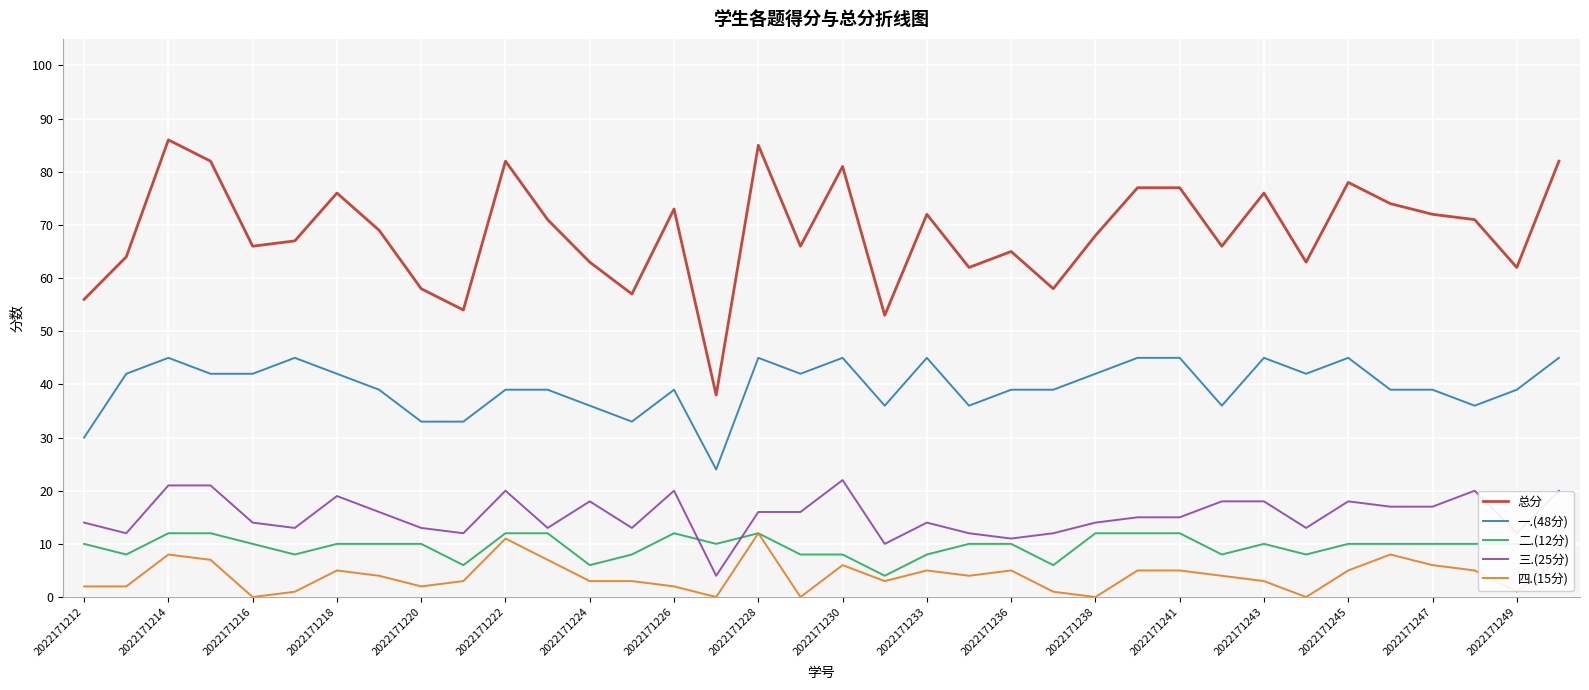

Which series has the largest range (max minus min)?

总分